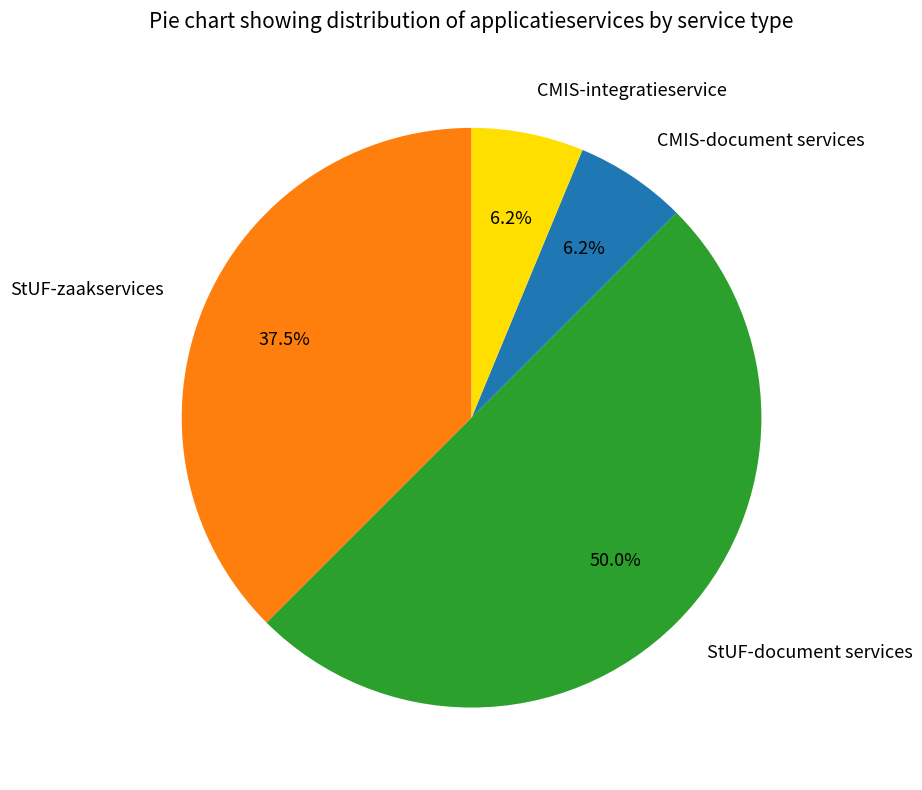

Which has a higher value, StUF-zaakservices or StUF-document services?

StUF-document services